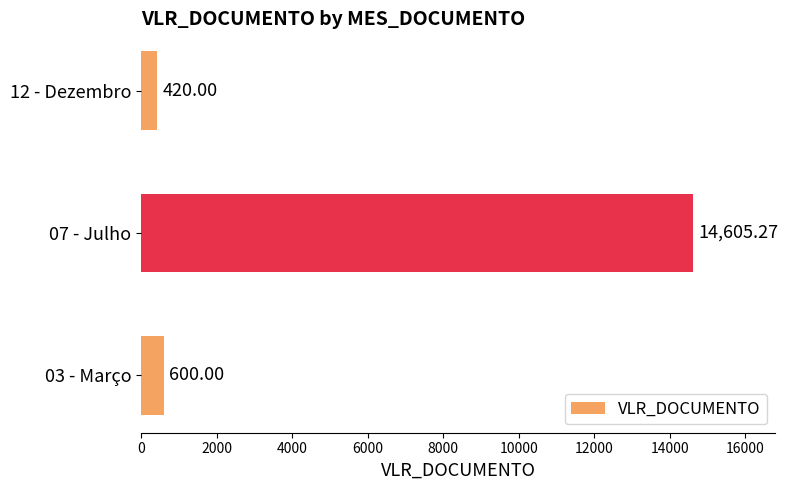

What is the sum of all values?

15625.3